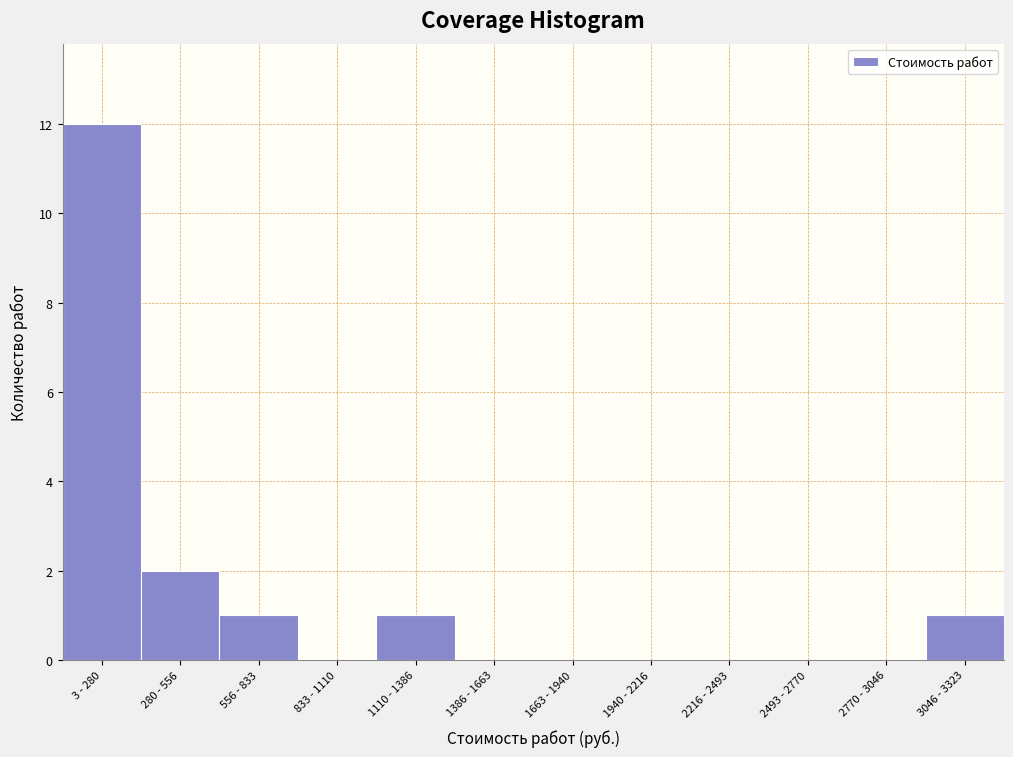

Reading left to right, transcribe all the data shown in this chart.

3 - 280=12	280 - 556=2	556 - 833=1	833 - 1110=0	1110 - 1386=1	1386 - 1663=0	1663 - 1940=0	1940 - 2216=0	2216 - 2493=0	2493 - 2770=0	2770 - 3046=0	3046 - 3323=1